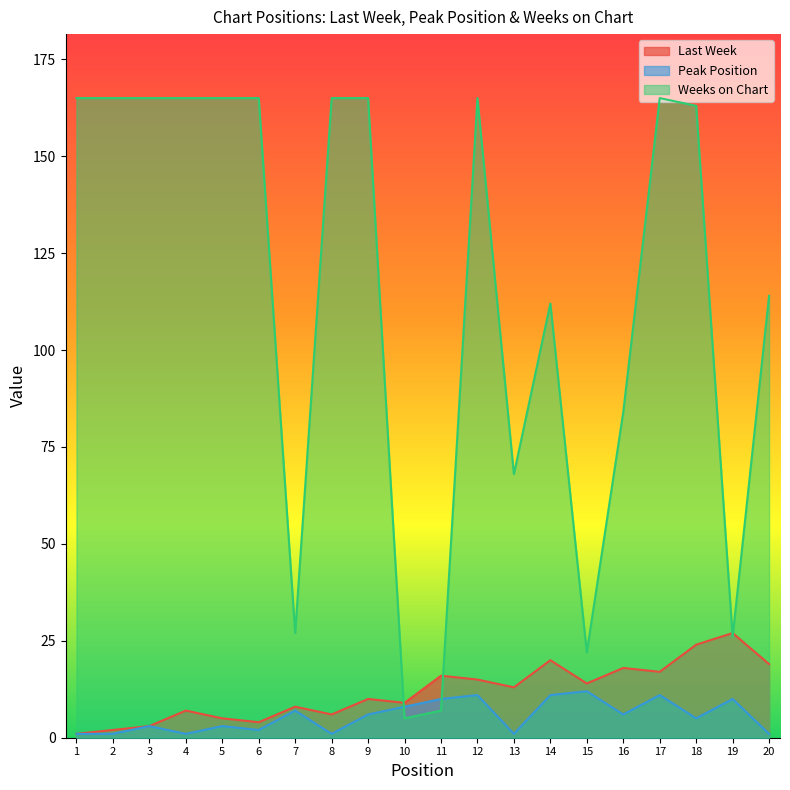

True or false: Peak Position has more than 1 interior local peaks.

True